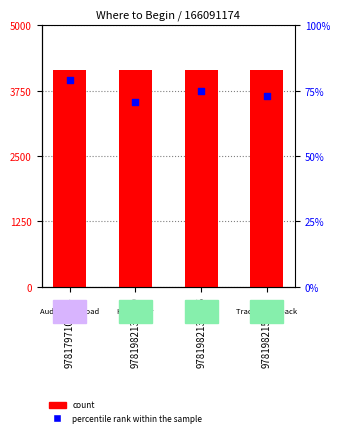

Which series has the largest total across all categories?

Key